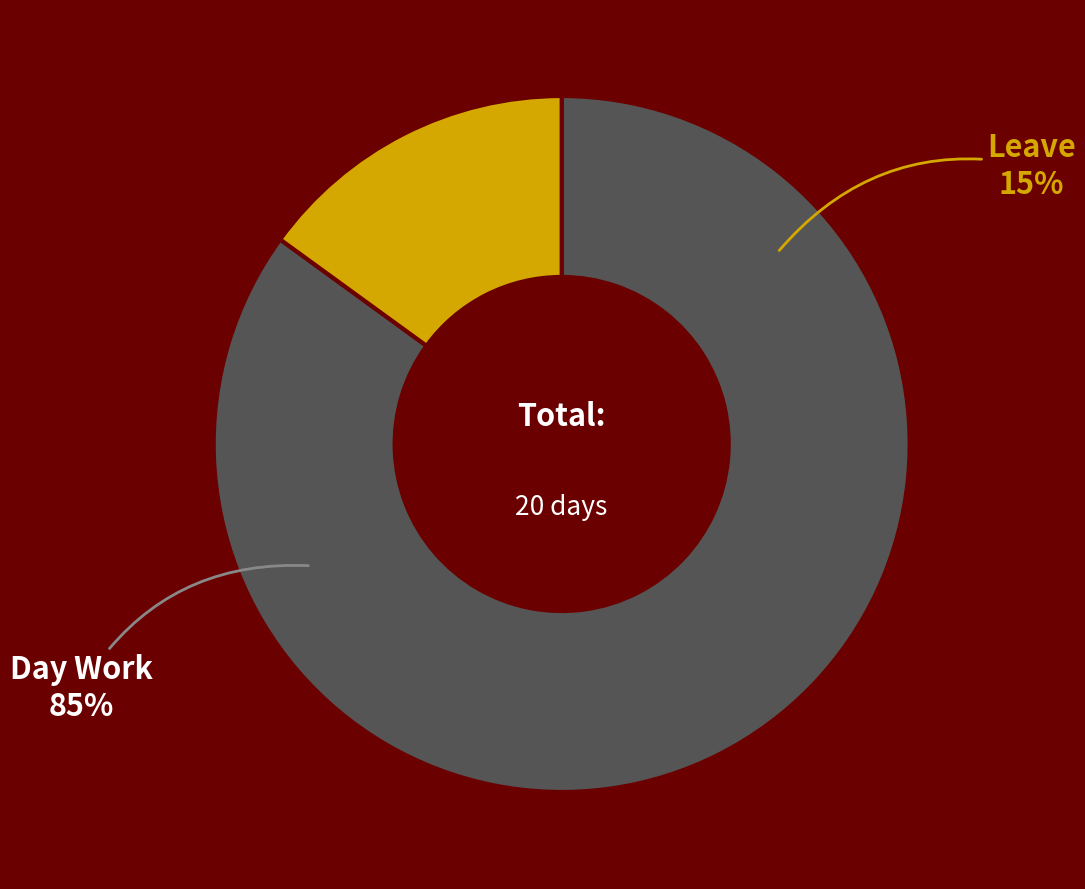

Is it true that Special Holiday is 0% of the pie?

True